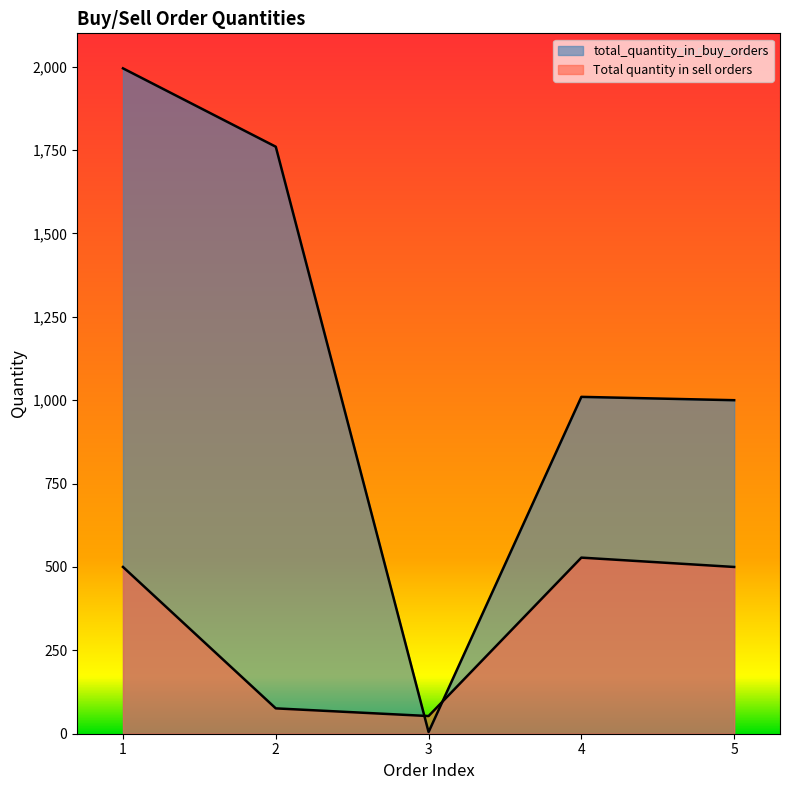

What are all the series names shown in the legend?

total_quantity_in_buy_orders, Total quantity in sell orders